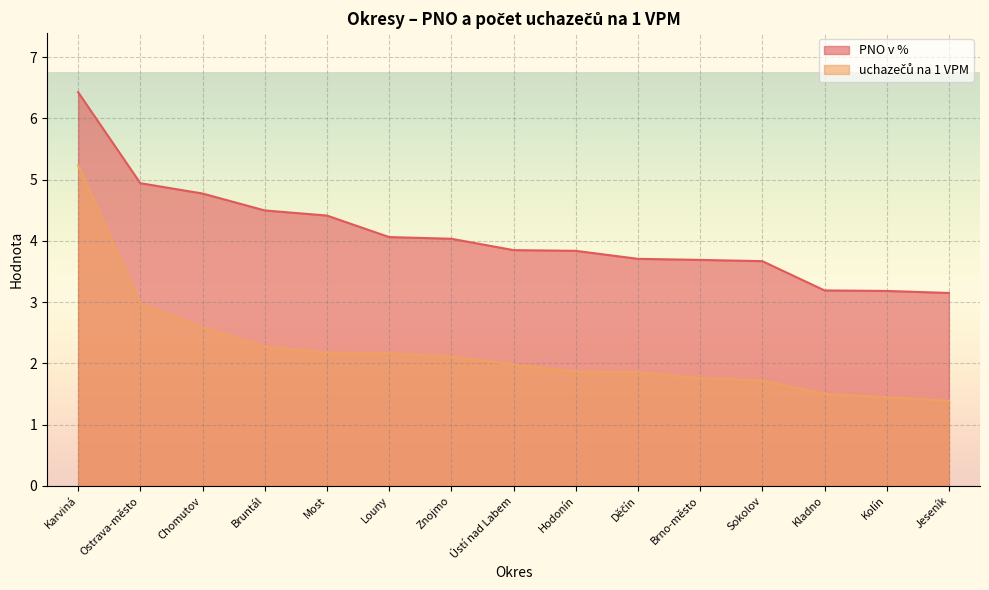

Reading right to left, transcribe all the data shown in this chart.

PNO v %: Jeseník=3.1	Kolín=3.2	Kladno=3.2	Sokolov=3.7	Brno-město=3.7	Děčín=3.7	Hodonín=3.8	Ústí nad Labem=3.8	Znojmo=4.0	Louny=4.1	Most=4.4	Bruntál=4.5	Chomutov=4.8	Ostrava-město=4.9	Karviná=6.4
uchazečů na 1 VPM: Jeseník=1.4	Kolín=1.4	Kladno=1.5	Sokolov=1.7	Brno-město=1.8	Děčín=1.9	Hodonín=1.9	Ústí nad Labem=2.0	Znojmo=2.1	Louny=2.2	Most=2.2	Bruntál=2.3	Chomutov=2.6	Ostrava-město=3.0	Karviná=5.2